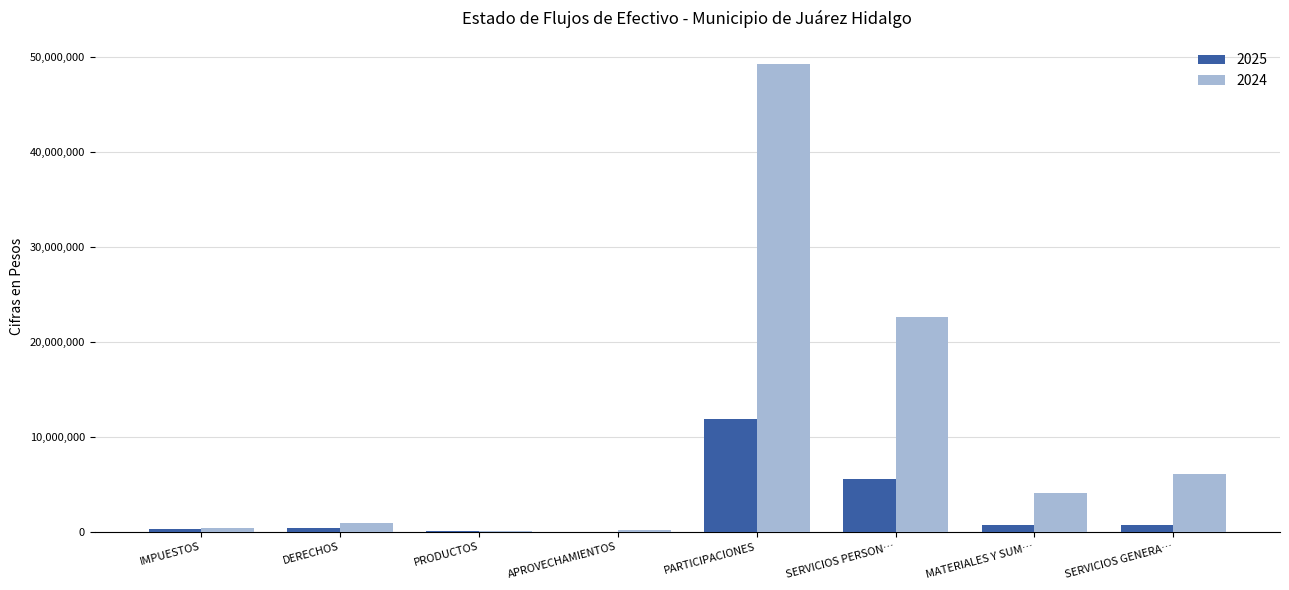

At which category does the chart reach its peak across all series?

PARTICIPACIONES